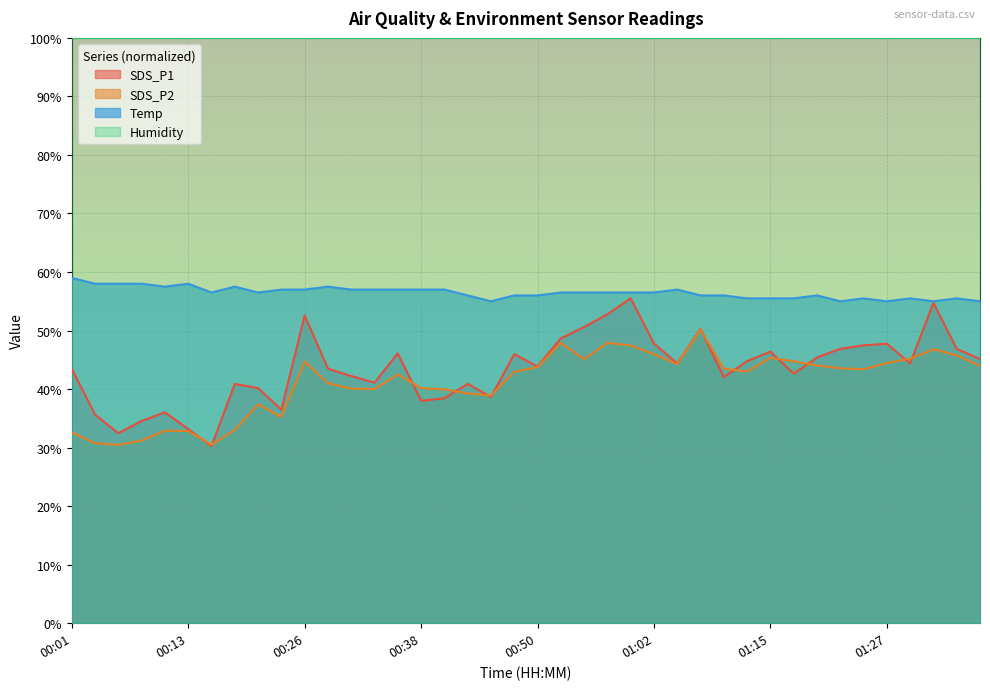

What is the smallest value displayed?

30.2